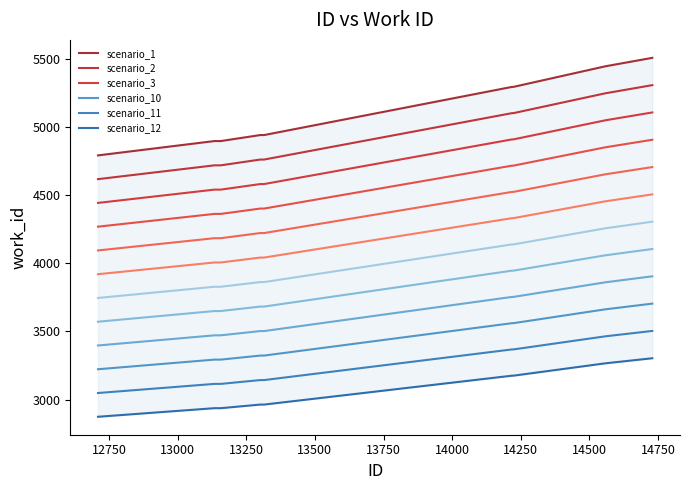

What is the value of the 9th point from the left?

4651.3